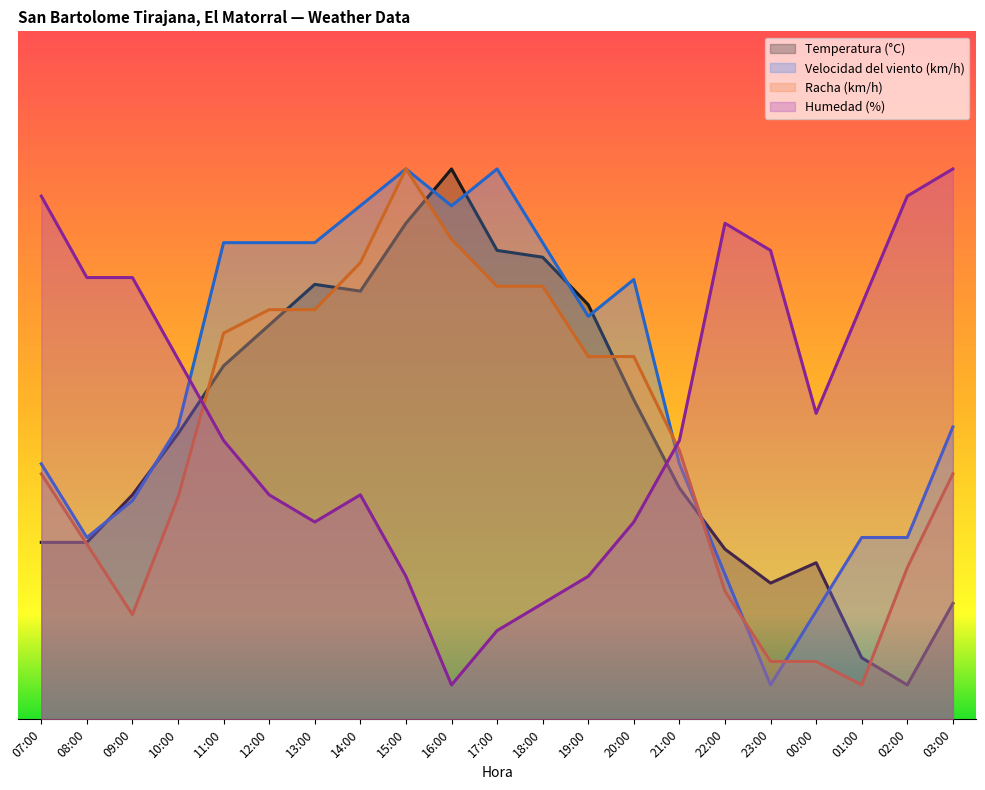

At which label does Velocidad del viento (km/h) reach its minimum?

23:00